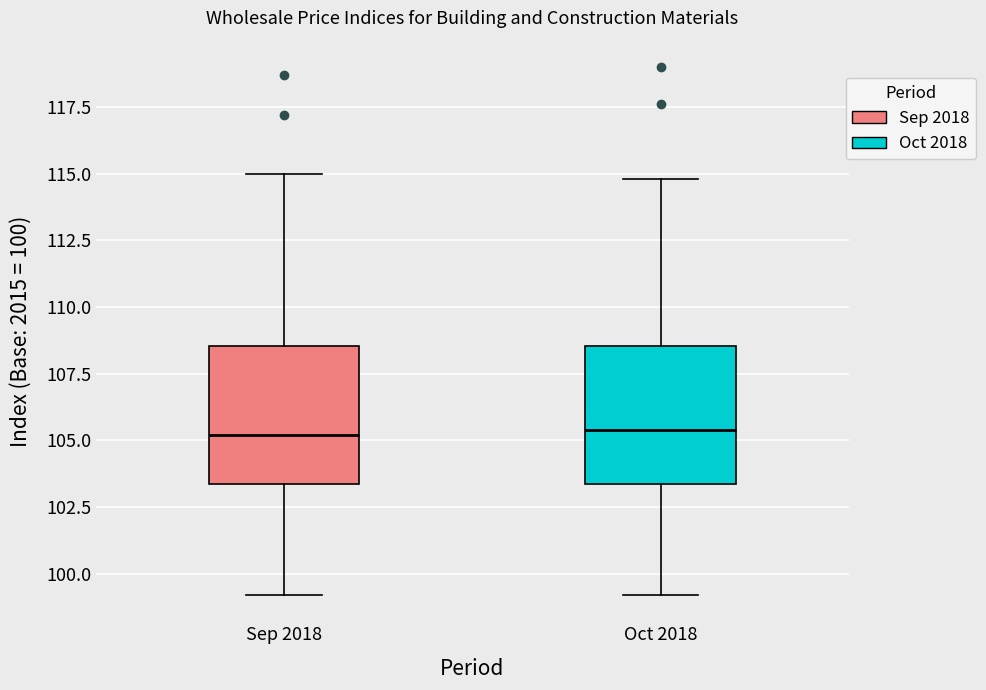

Reading left to right, transcribe this box plot: for each box, give where its median line is, the range the box spans, and where its two whiskers end, as read against the y-axis. The values are not printed on the chart, so give them approximately, as read against the axis.

Sep 2018: median 105.0, box 103.5 to 108.5, whiskers 99.0 to 115.0
Oct 2018: median 105.5, box 103.5 to 108.5, whiskers 99.0 to 115.0